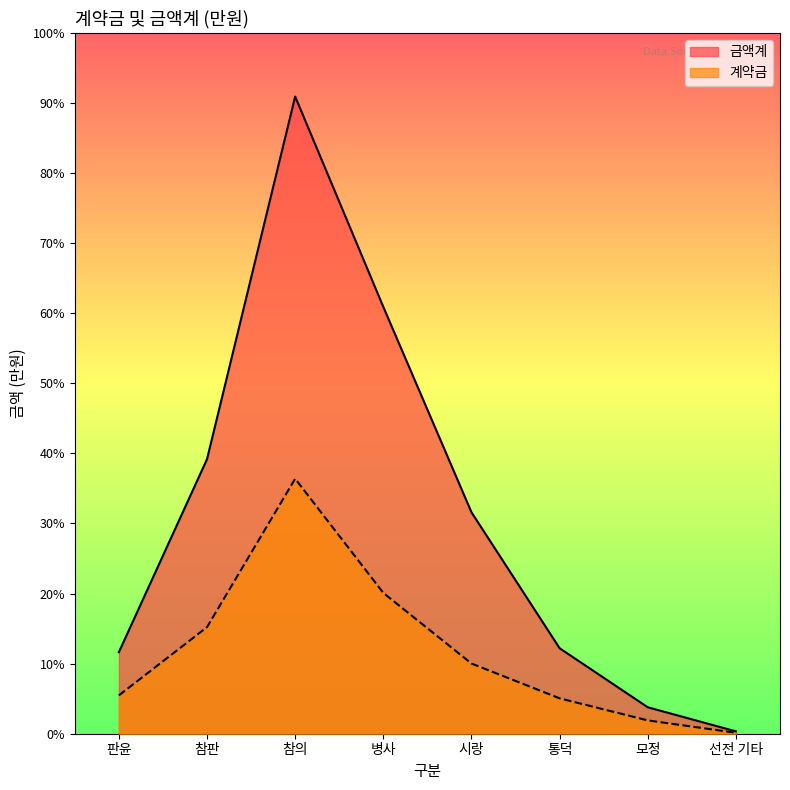

What is the value of the 금액계 point at the 4th from the left?

6696